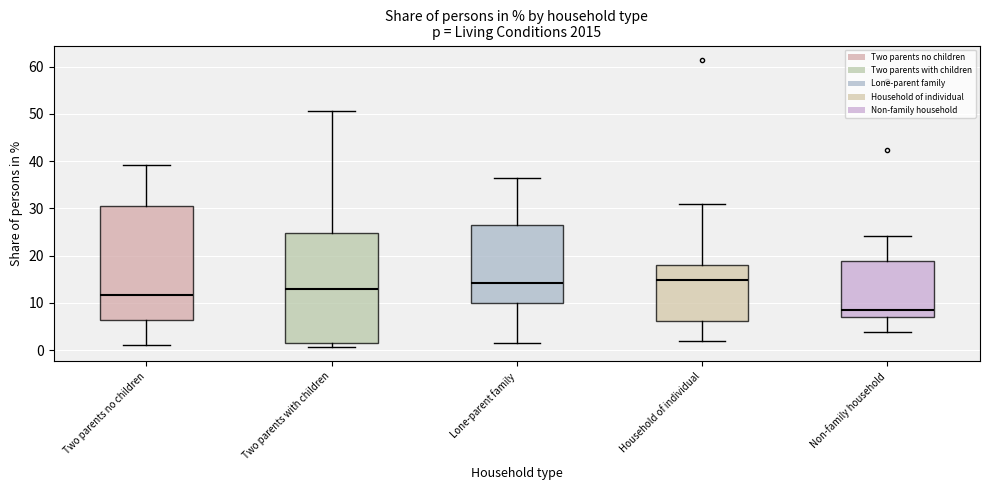

Reading left to right, transcribe this box plot: for each box, give where its median line is, the range the box spans, and where its two whiskers end, as read against the y-axis. The values are not printed on the chart, so give them approximately, as read against the axis.

Two parents no children: median 12, box 6 to 30, whiskers 1 to 39
Two parents with children: median 13, box 2 to 25, whiskers 1 to 51
Lone-parent family: median 14, box 10 to 27, whiskers 2 to 36
Household of individual: median 15, box 6 to 18, whiskers 2 to 31
Non-family household: median 8, box 7 to 19, whiskers 4 to 24